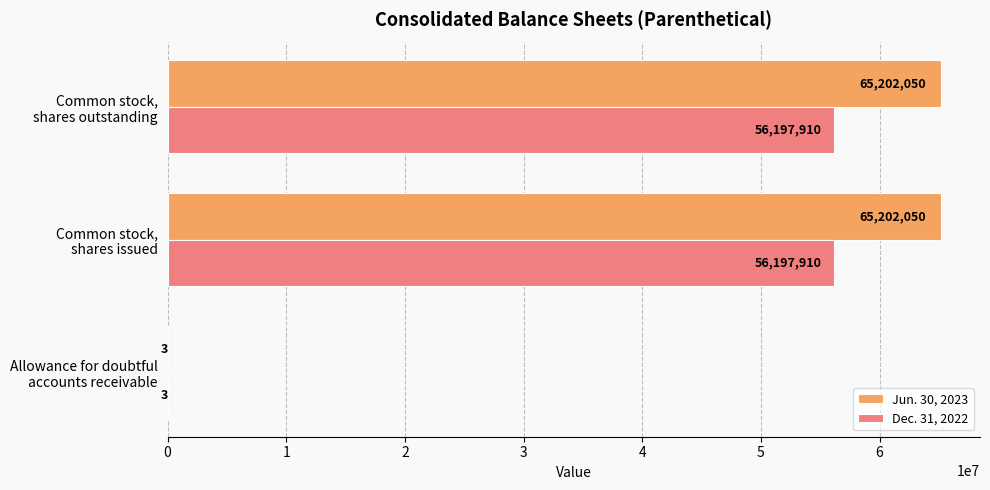

What is the average value of the Dec. 31, 2022 series?

37465274